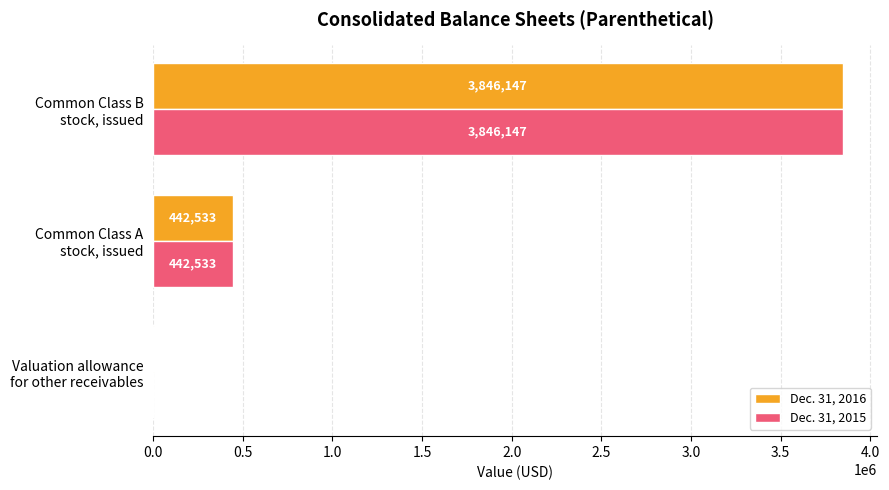

Which series has the largest total across all categories?

Dec. 31, 2016